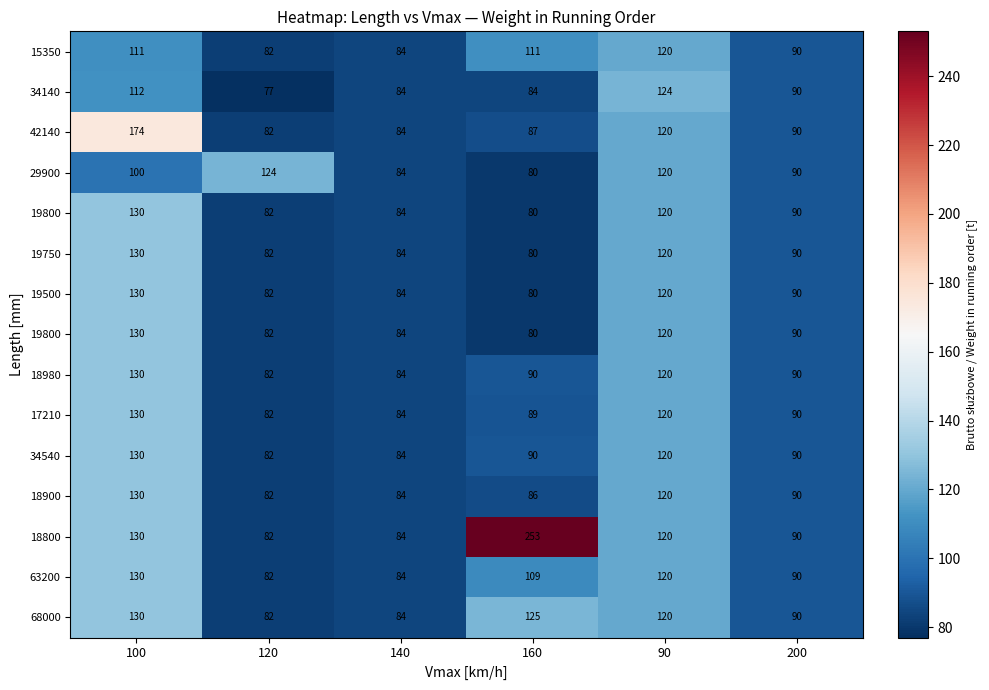

Count the number of categories in the chart.

6